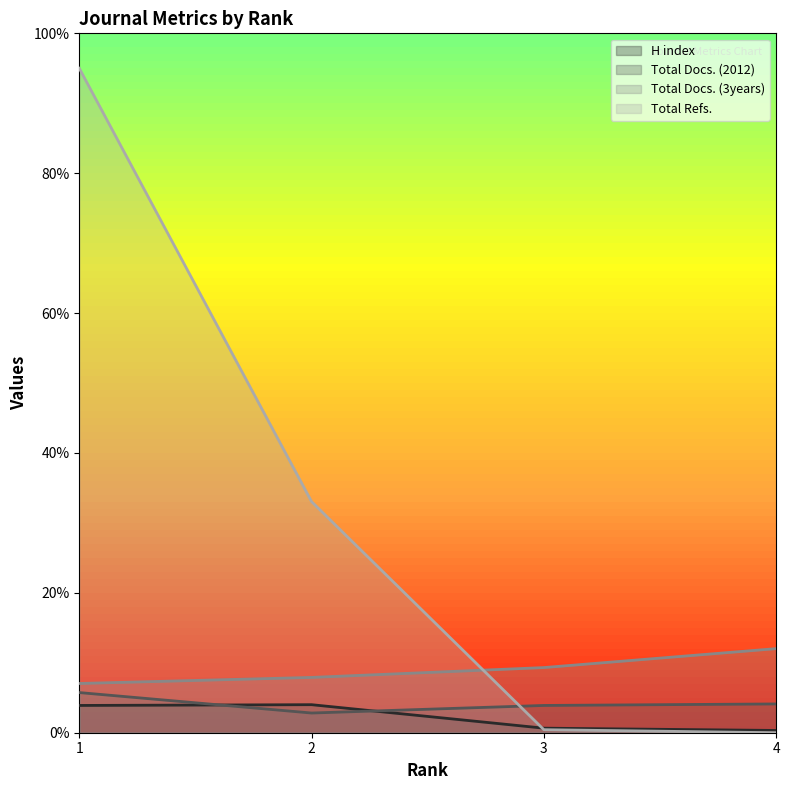

What is the value of the H index point at the 3rd from the left?

0.6